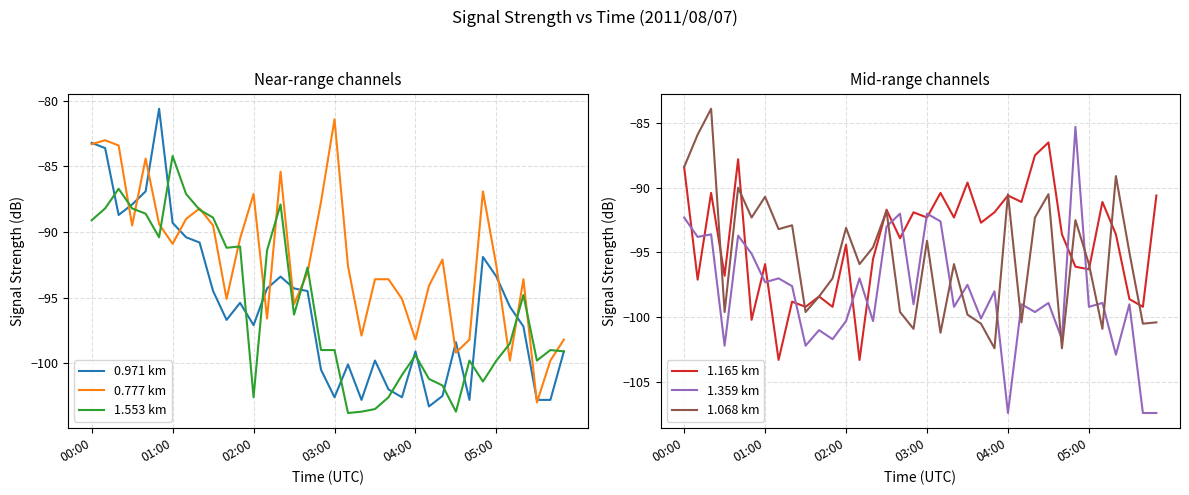

What is the highest value of the 1.553 km series?

-84.2